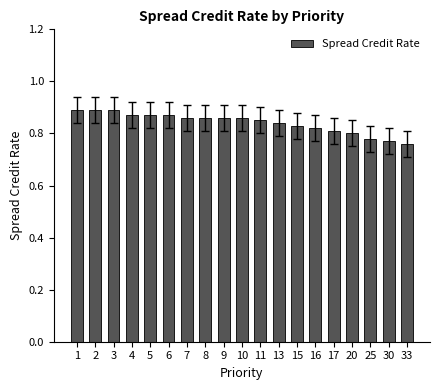

How many values are between 0 and 1?

19